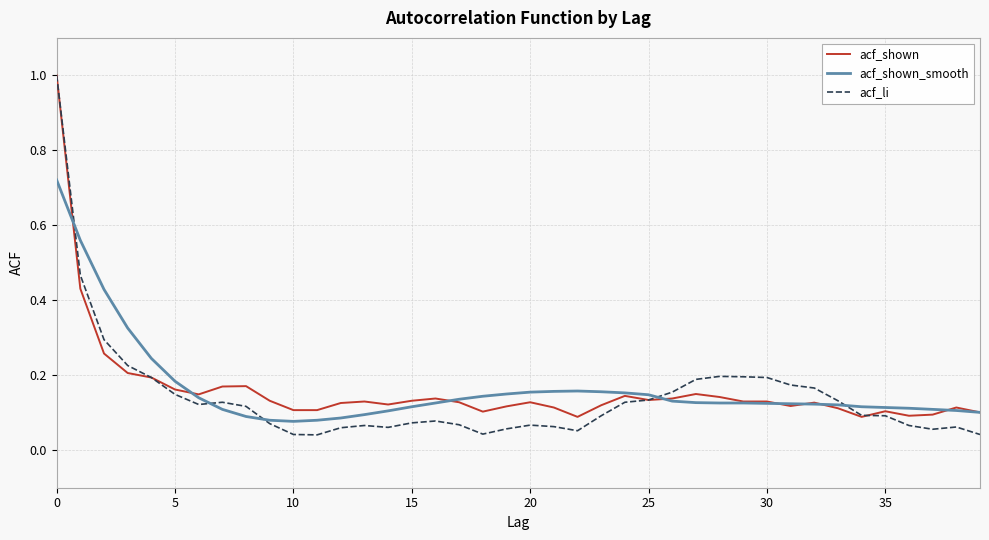

Which series has the largest range (max minus min)?

acf_li